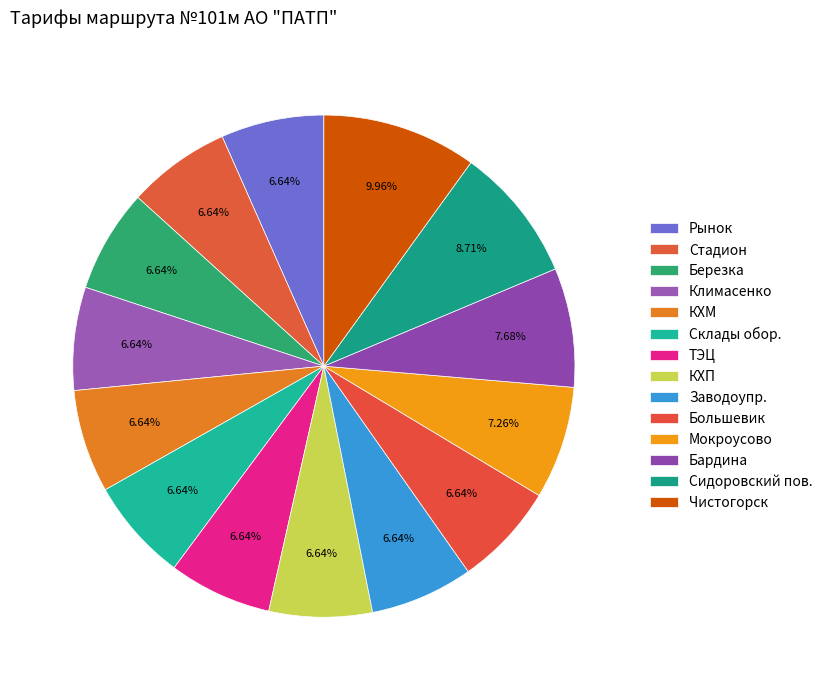

Count the number of slices in the pie.

14